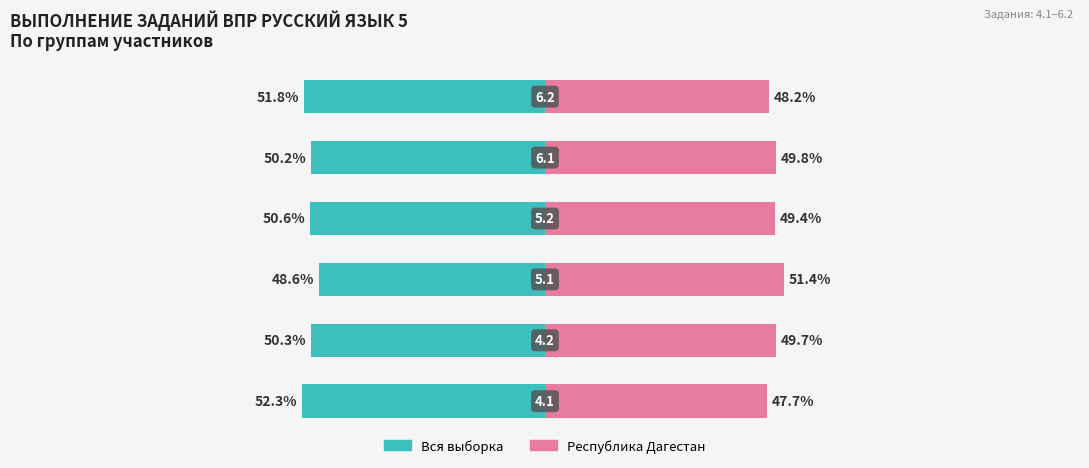

At how many categories does at least one series exceed 29?

6